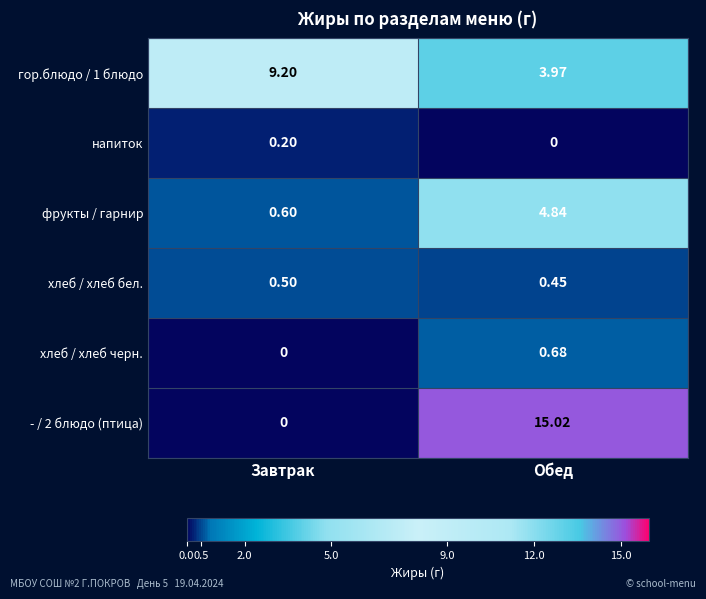

What is the spread (max minus min) of values at Обед?

15.0